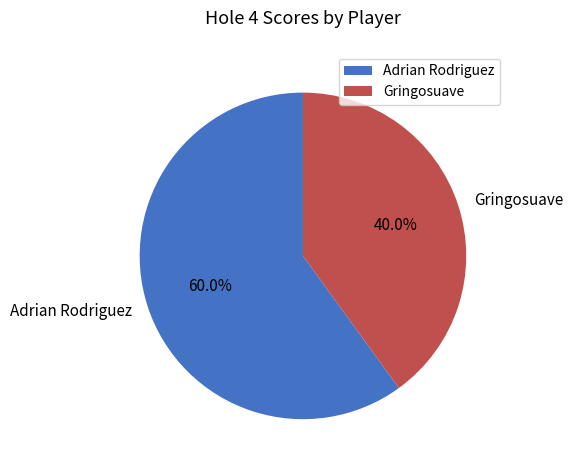

To the nearest percent, what is the average slice percentage?

50%